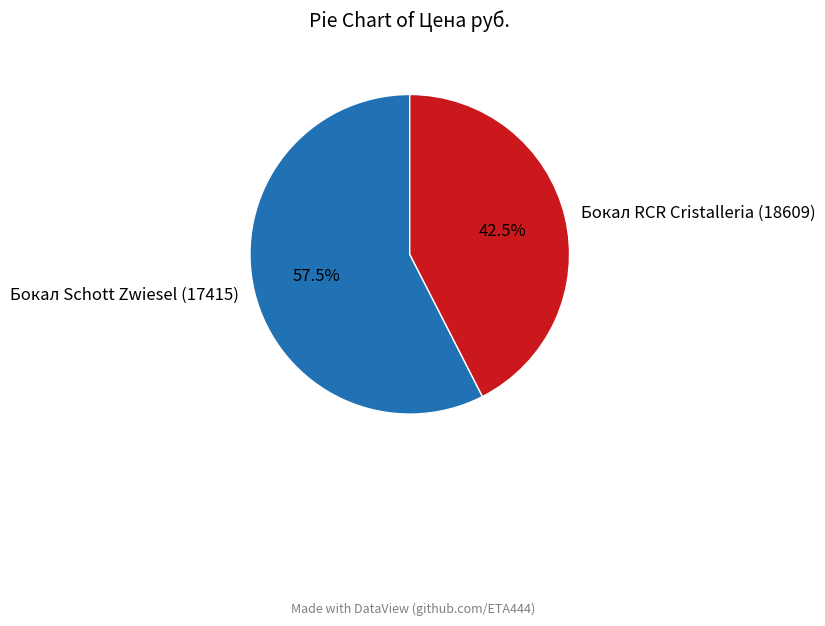

Does any single category account for the majority?

Yes